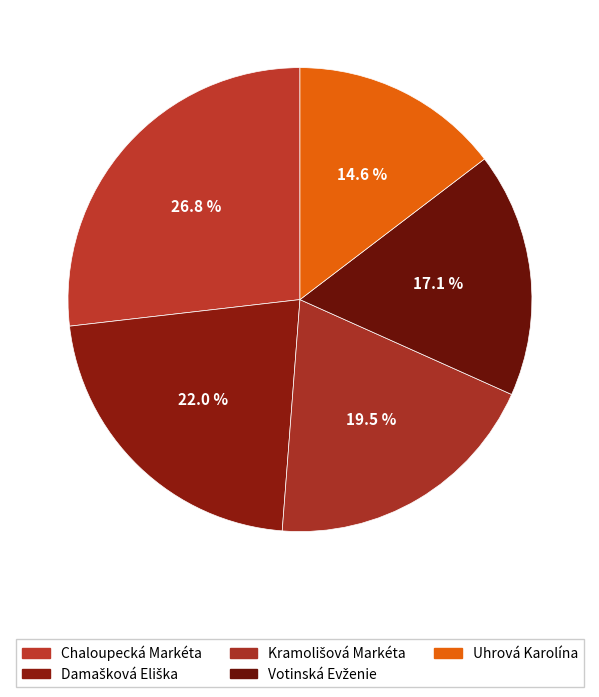

Count the number of slices in the pie.

5